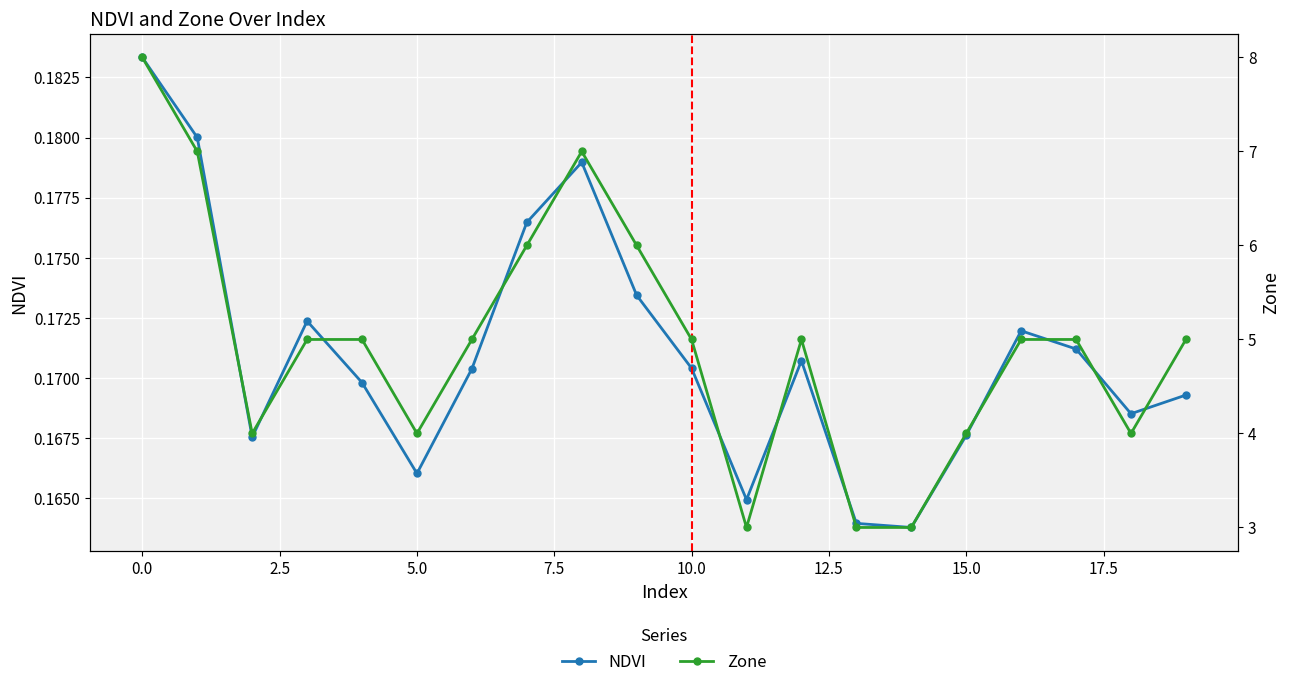

True or false: Zone has more than 2 interior local peaks.

False